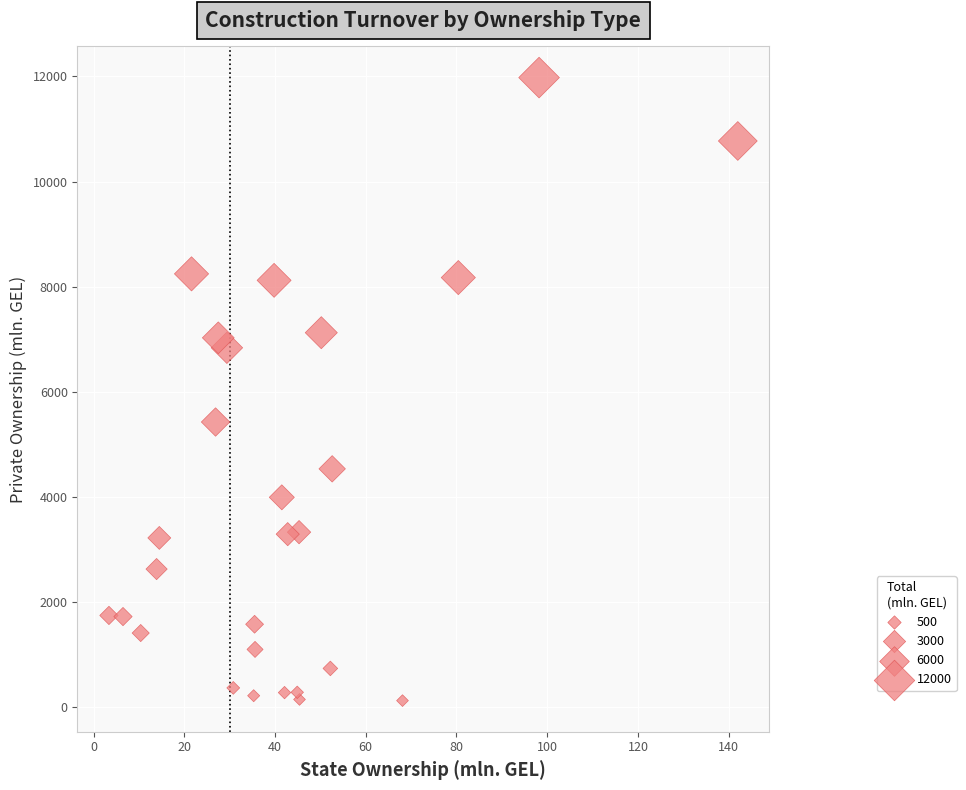

What Y value in the scatter plot is closest to 6046?

5420.2